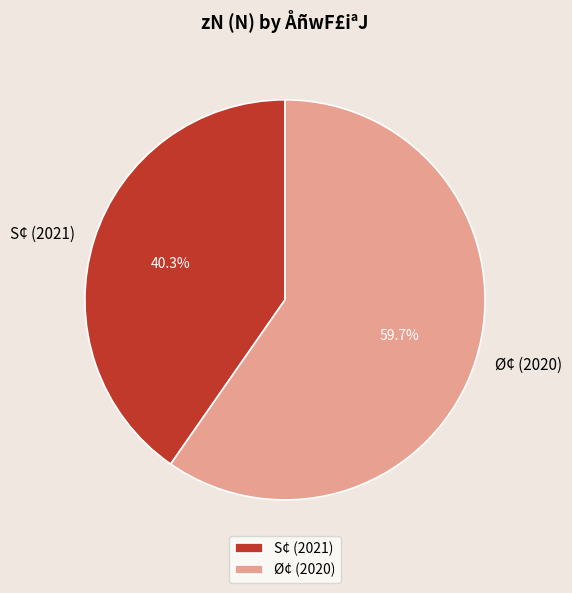

Is the sum of S¢ (2021) and Ø¢ (2020) greater than half?

Yes